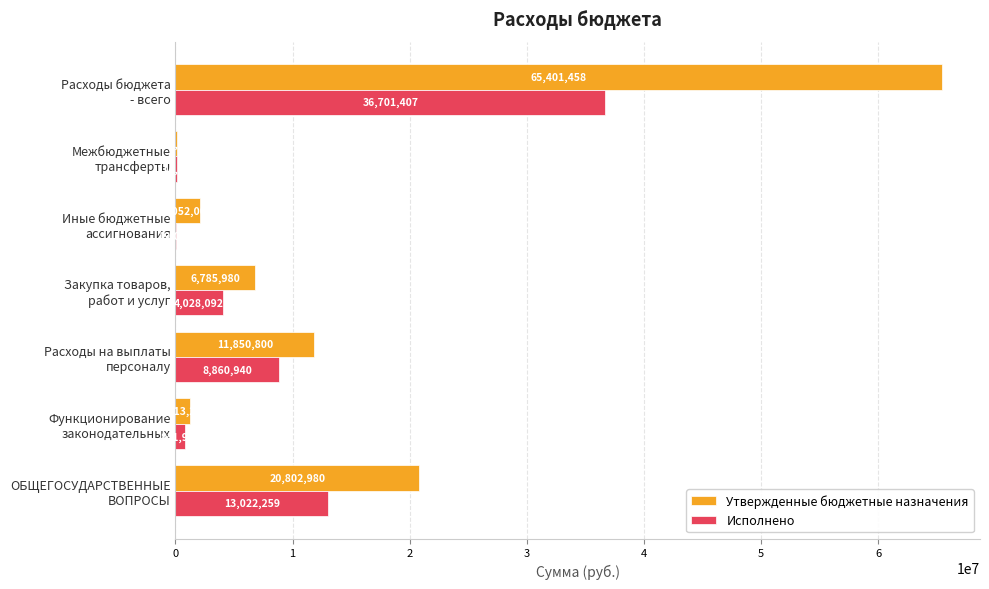

Count the number of data series in this chart.

2